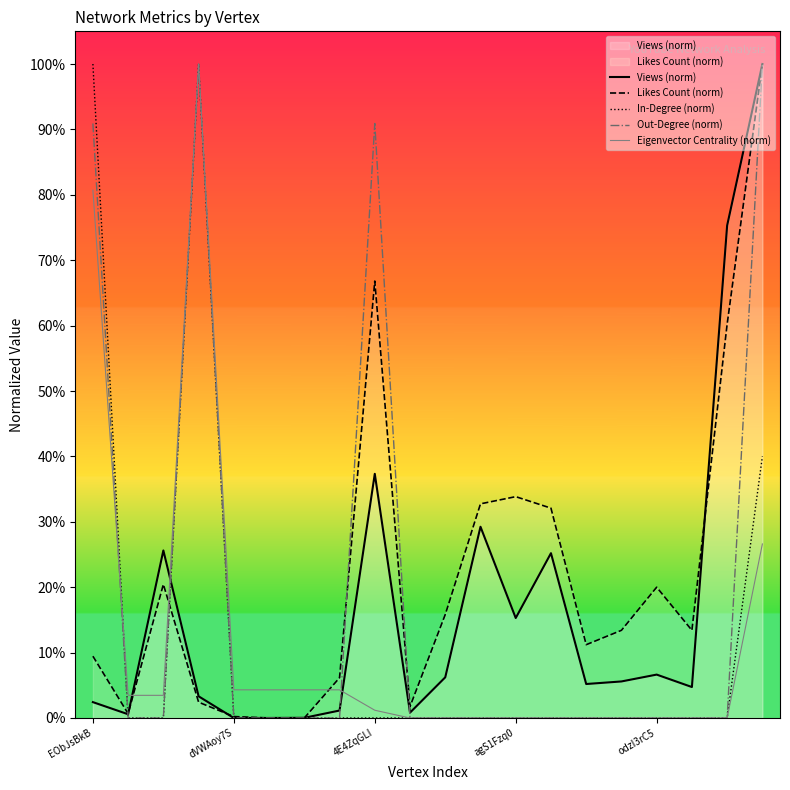

The value of In-Degree (norm) at agS1Fzq0 is 0.5. True or false?

False